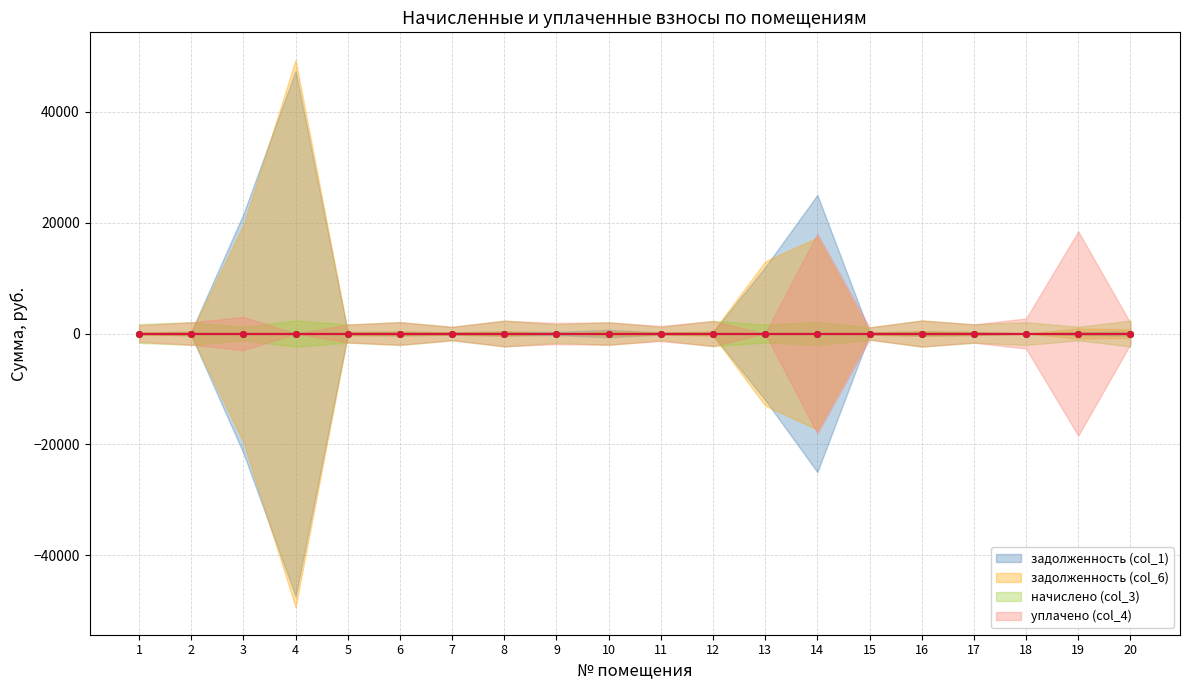

Where is the first local maximum for уплачено (col_4)?

3